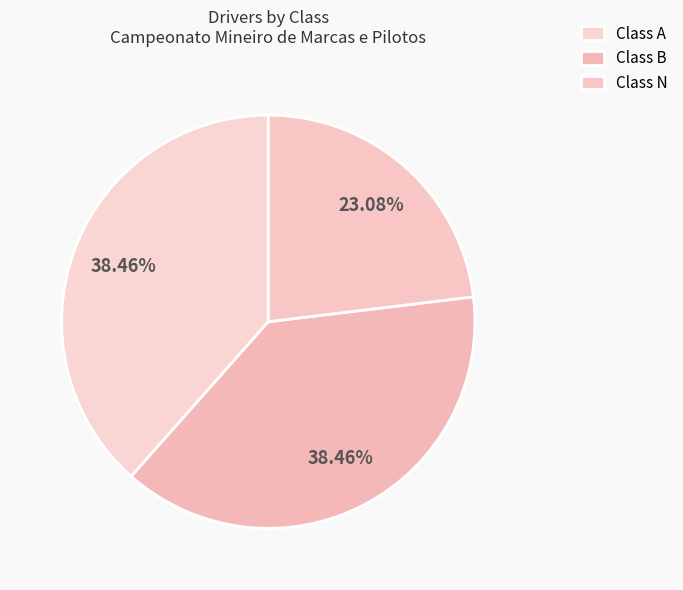

What percentage do Class N and Class A together represent?

61.5%